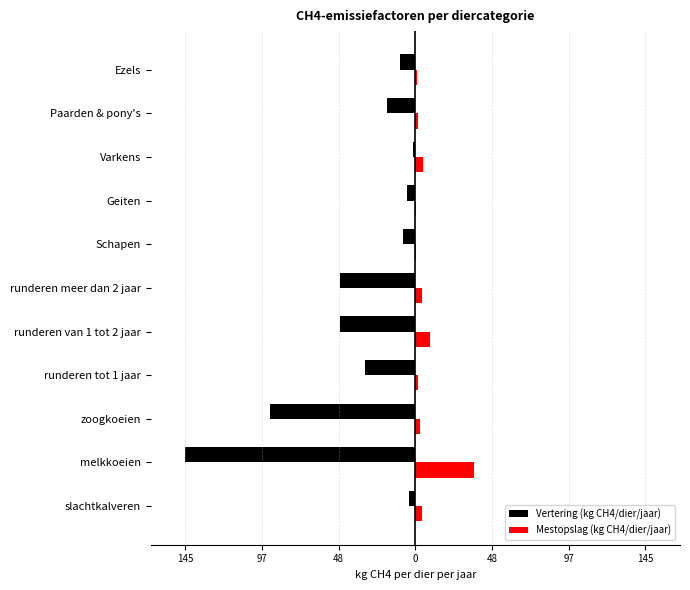

Reading left to right, list all the values displayed in this chart.

Vertering (kg CH4/dier/jaar): -4.0	-145.2	-91.9	-31.5	-47.3	-47.7	-8.0	-5.0	-1.5	-18.0	-10.0
Mestopslag (kg CH4/dier/jaar): 4.2	36.7	2.6	1.4	9.4	3.9	0.2	0.1	4.5	1.6	0.8